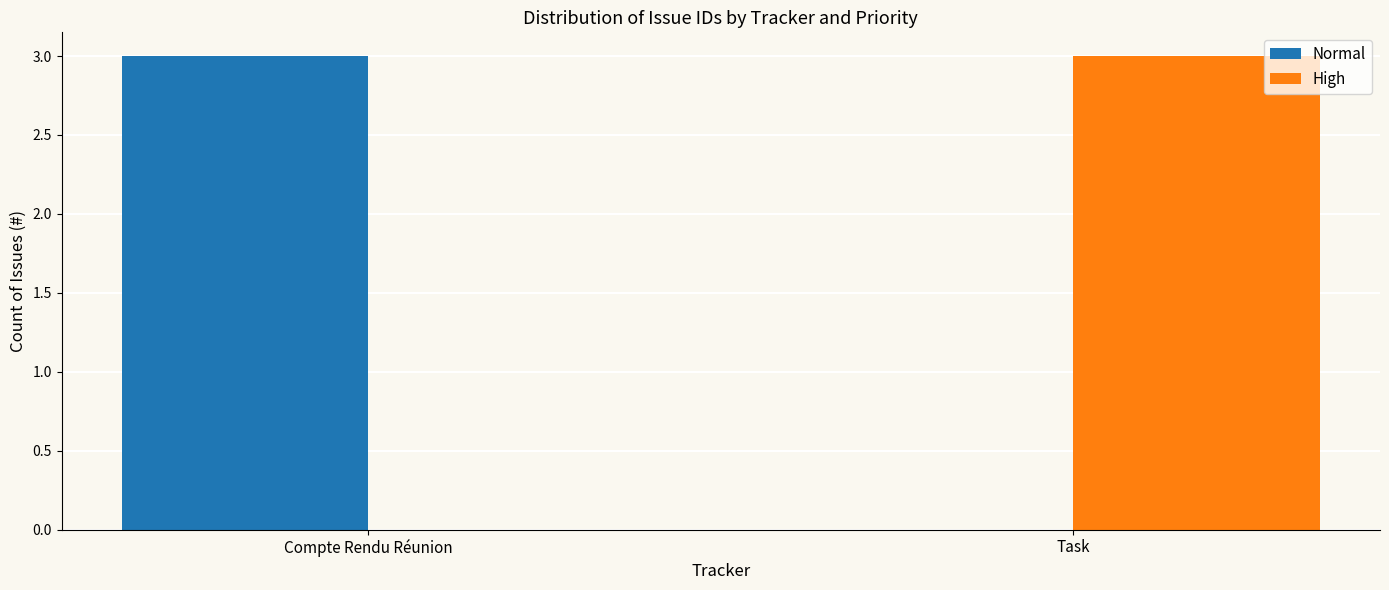

What is the sum of all Normal values?

3